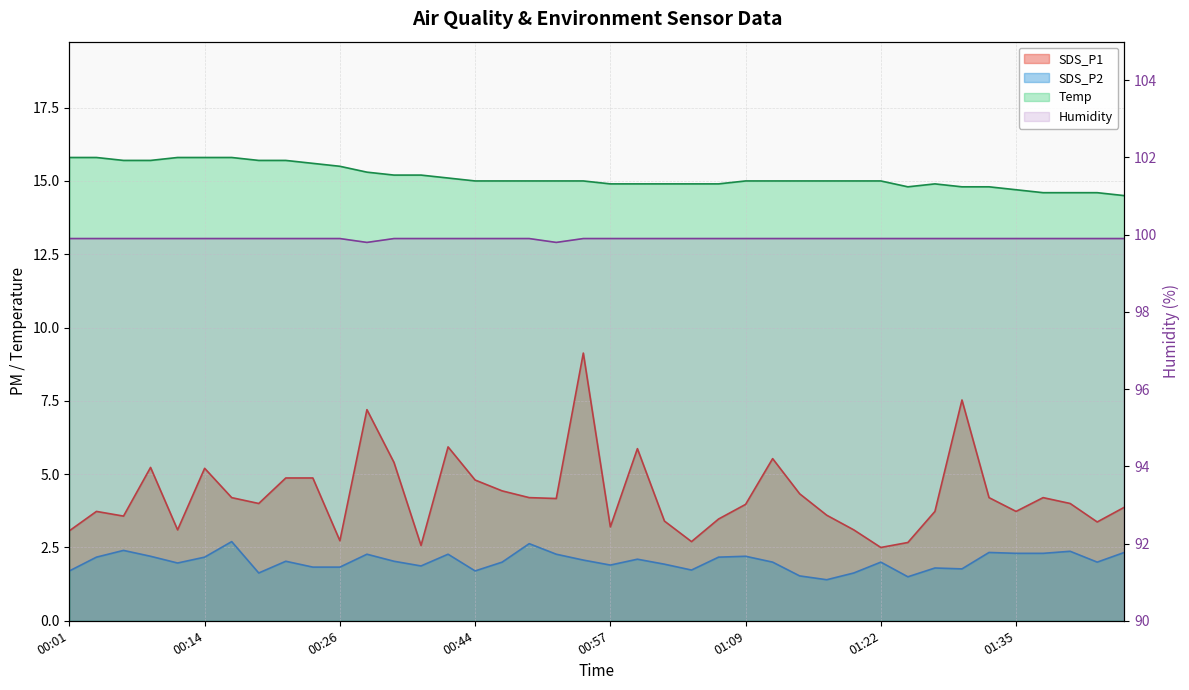

What is the label of the 35th point from the right?

00:14